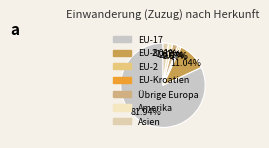

Rank the categories by value from lowest to highest.

EFTA, Afrika, Ozeanien, EU-2, EU-Kroatien, Amerika, Übrige Europa, Asien, EU-8, EU-17